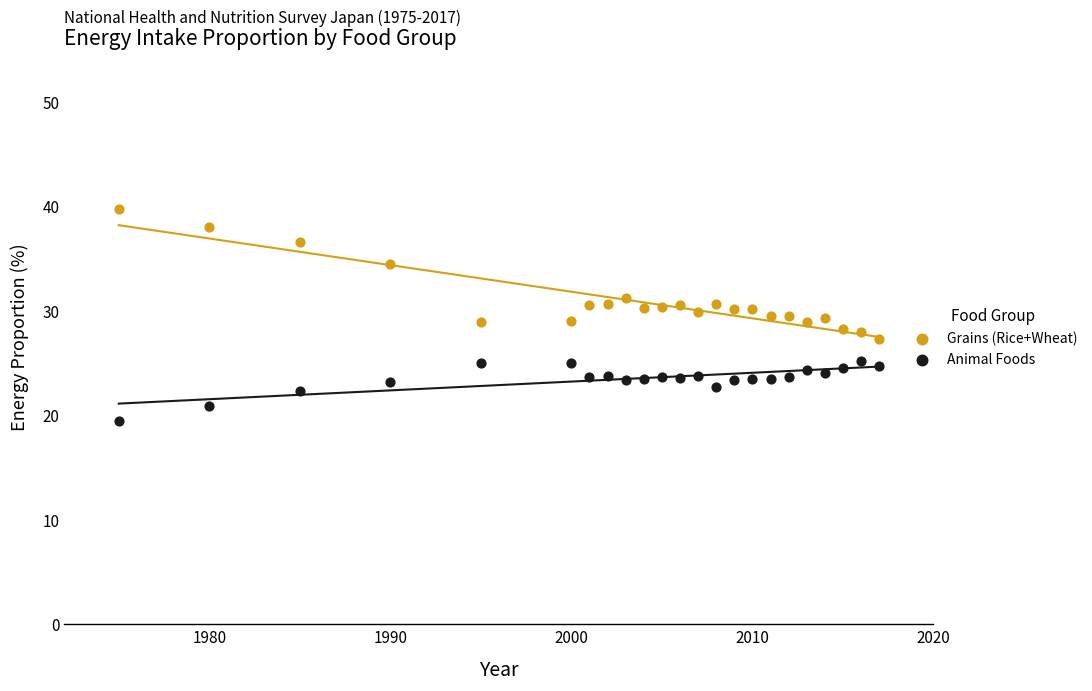

Which series contains the lowest Y value?

Animal Foods